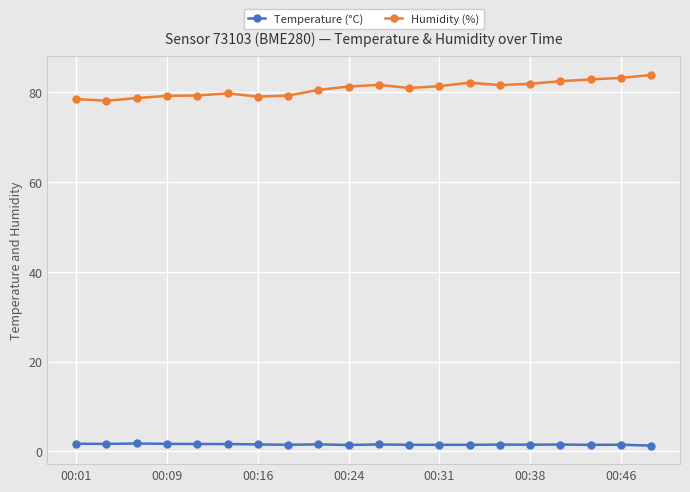

What are all the series names shown in the legend?

Temperature (°C), Humidity (%)